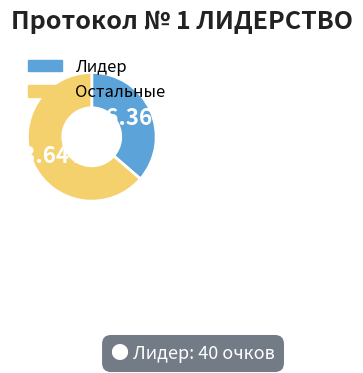

What is the largest slice in the pie chart?

Остальные